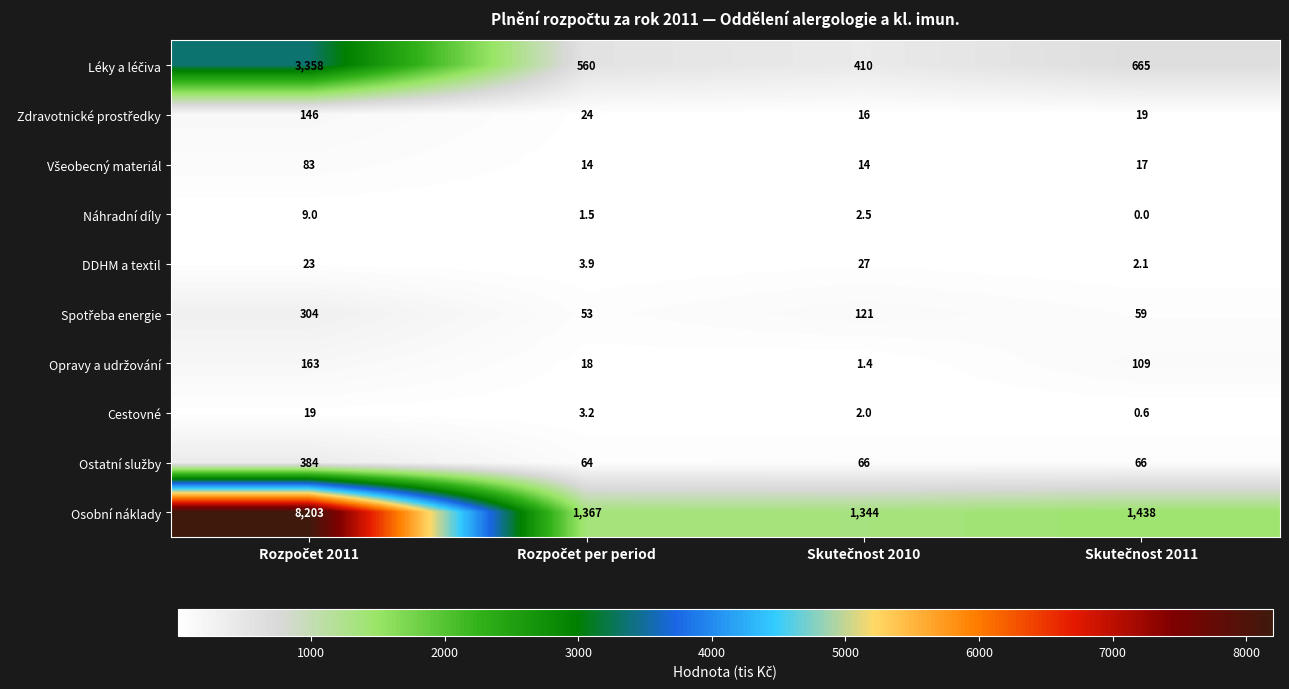

Which series has the widest spread of values?

Osobní náklady